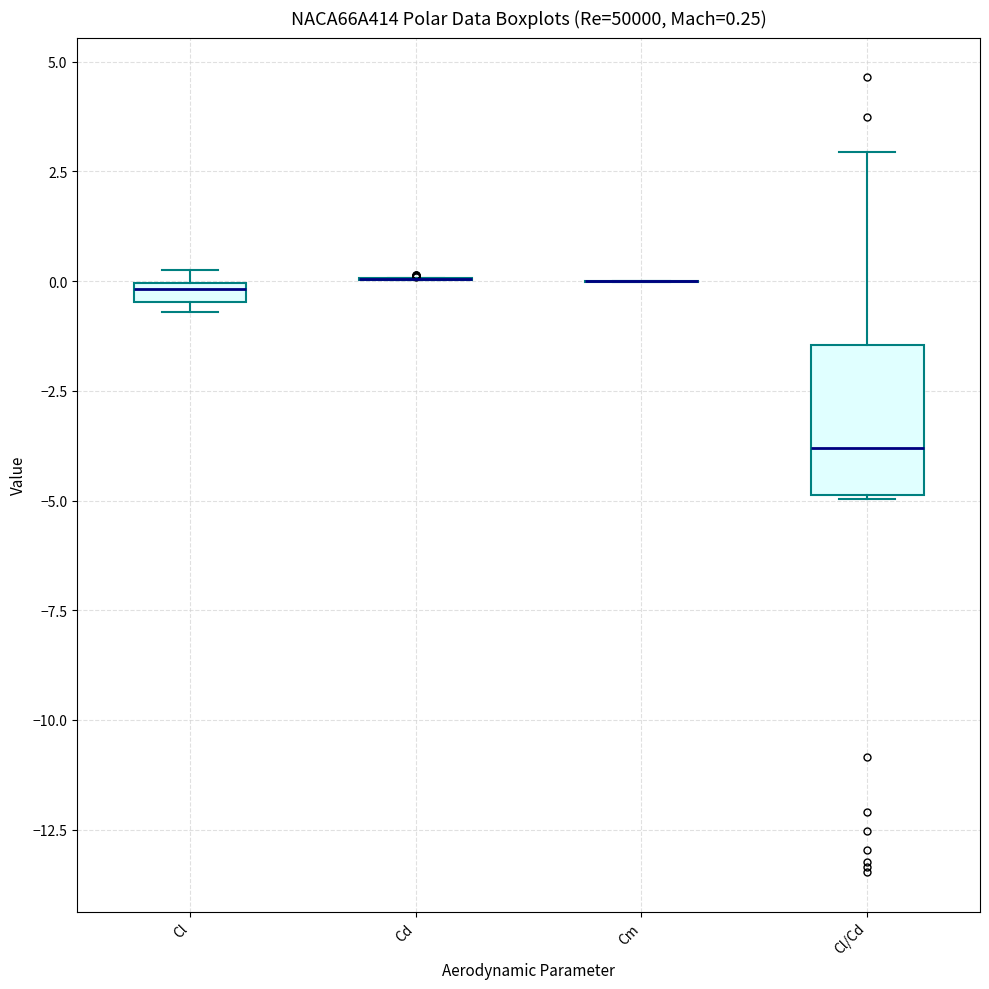

Which box is the tallest, from its lower edge to its upper edge?

Cl/Cd